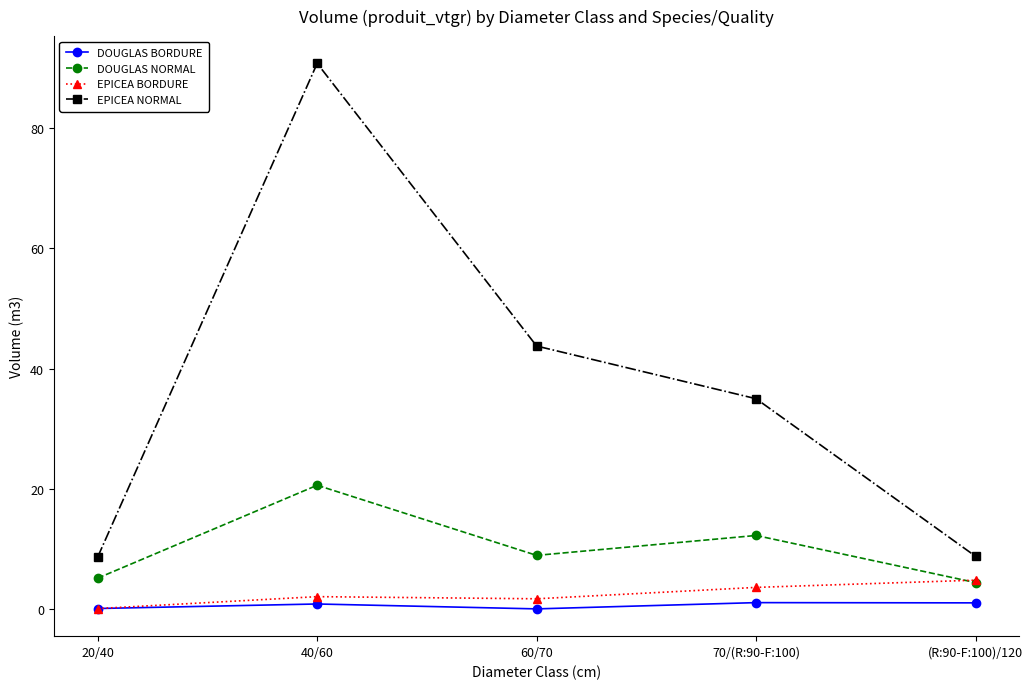

What is the average value of the DOUGLAS NORMAL series?

10.2